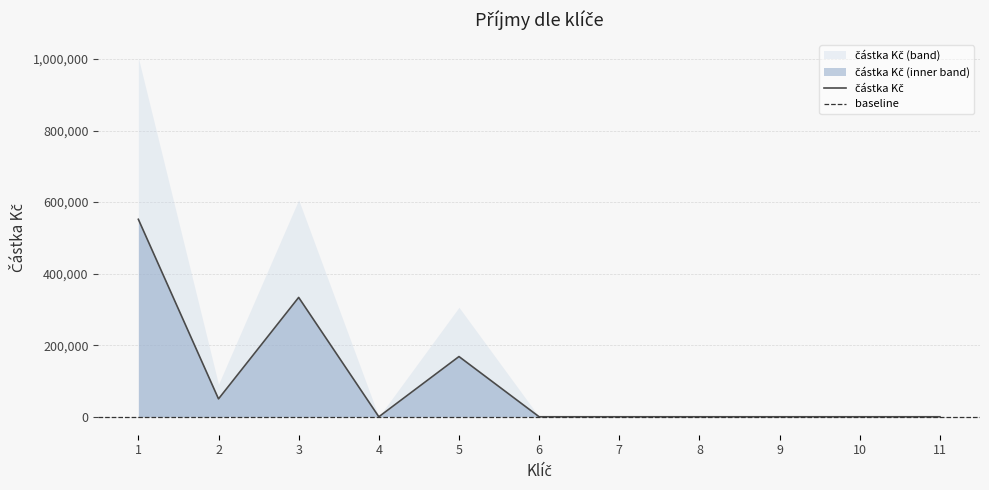

At which category does the chart reach its minimum across all series?

4